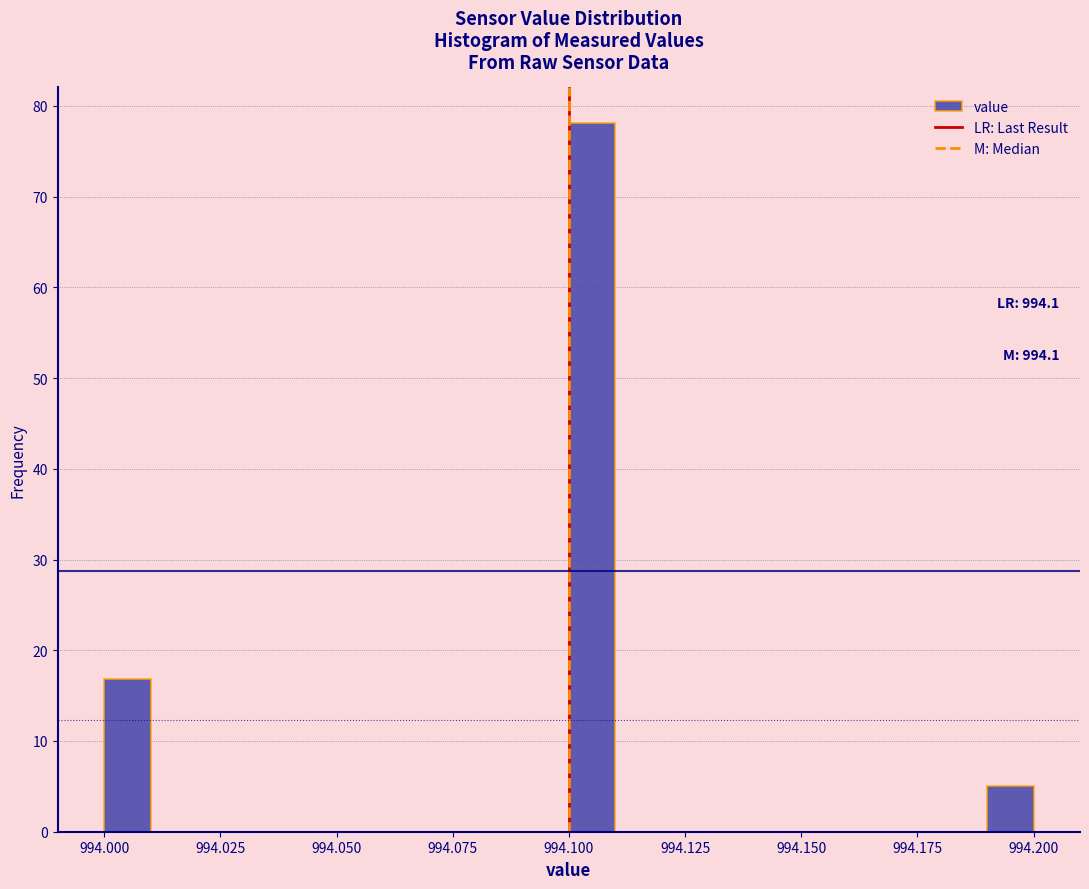

Read against the x-axis, roughly where is the centre of the tallest bar?

994.105